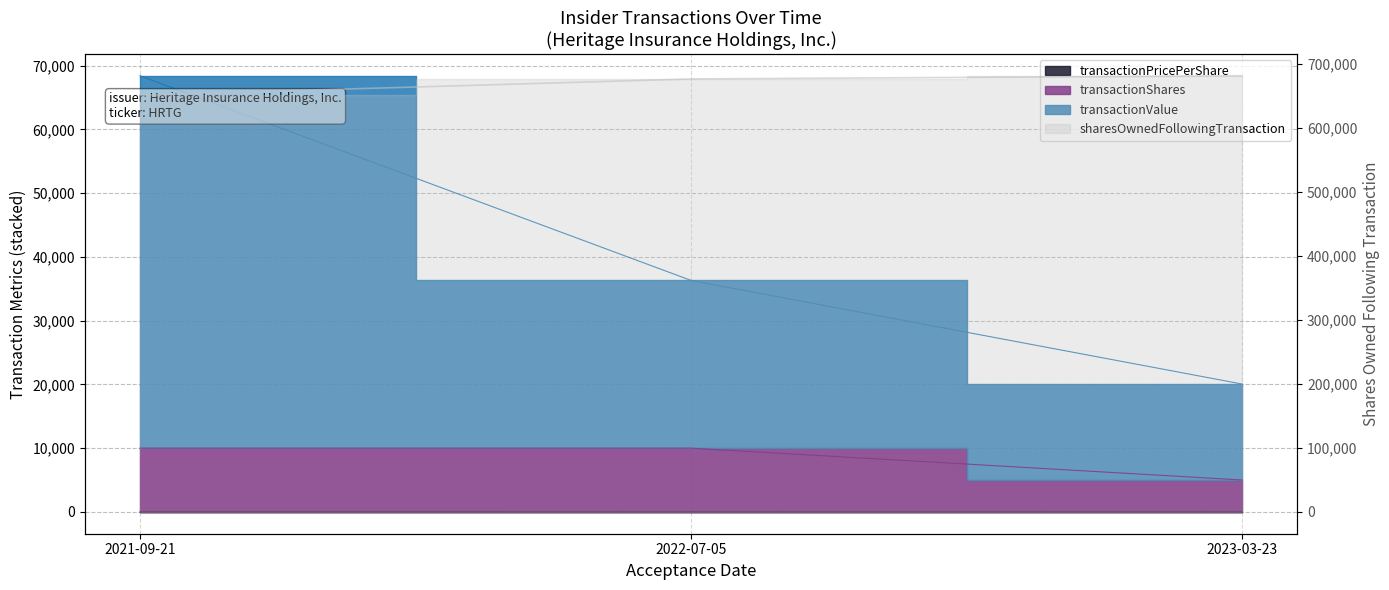

What is the difference between the transactionPricePerShare values at 2022-07-05 and 2021-09-21?

3.2